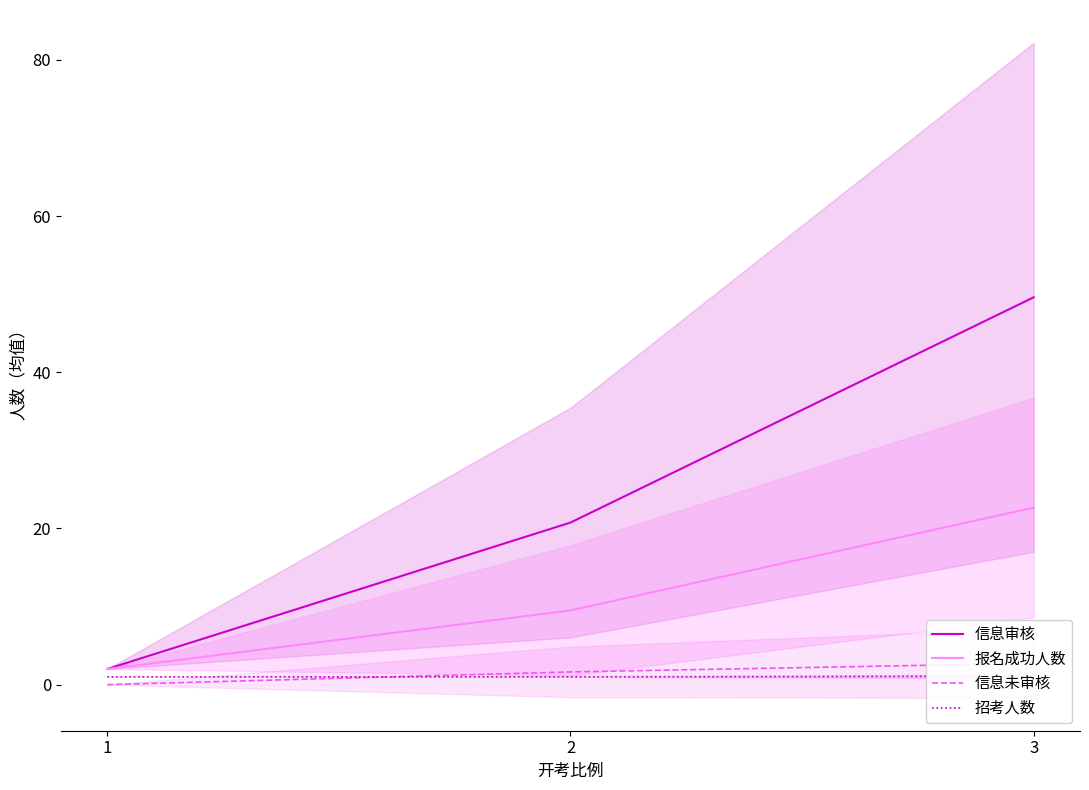

Rank the series at 2 from lowest to highest value.

招考人数, 信息未审核, 报名成功人数, 信息审核